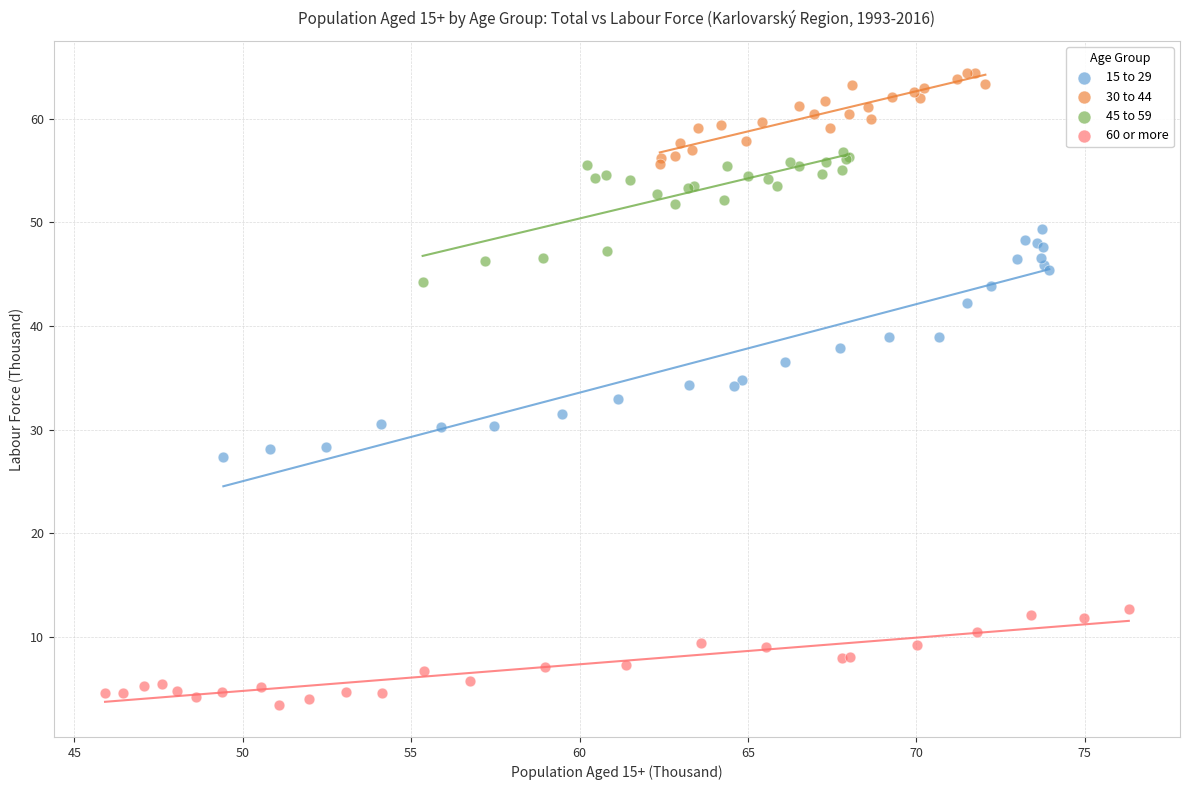

Which series contains the lowest Y value?

60 or more